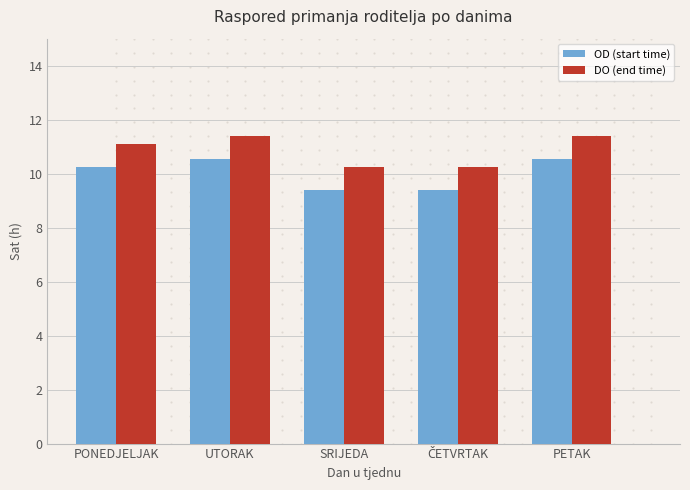

What are all the series names shown in the legend?

OD (start time), DO (end time)